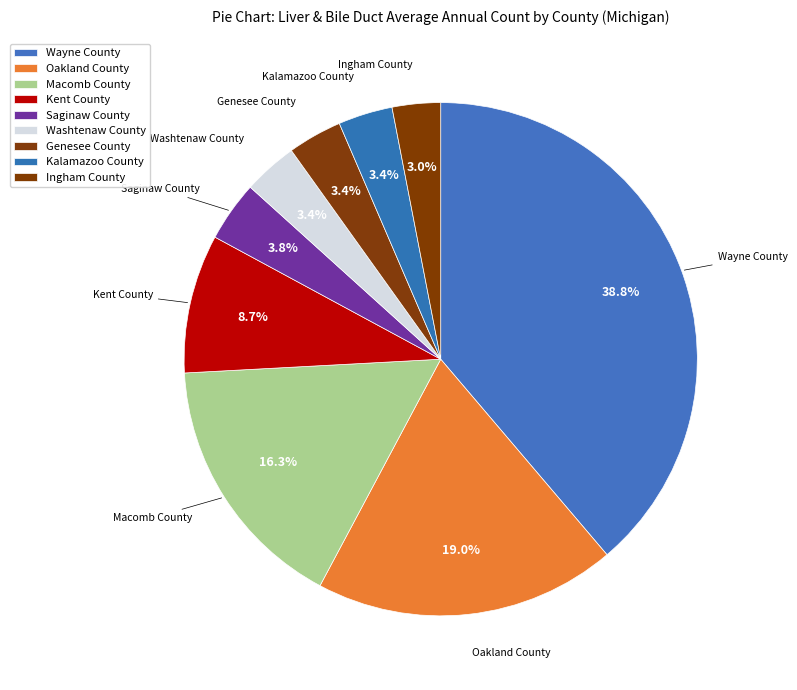

True or false: Macomb County accounts for 28% of the total.

False